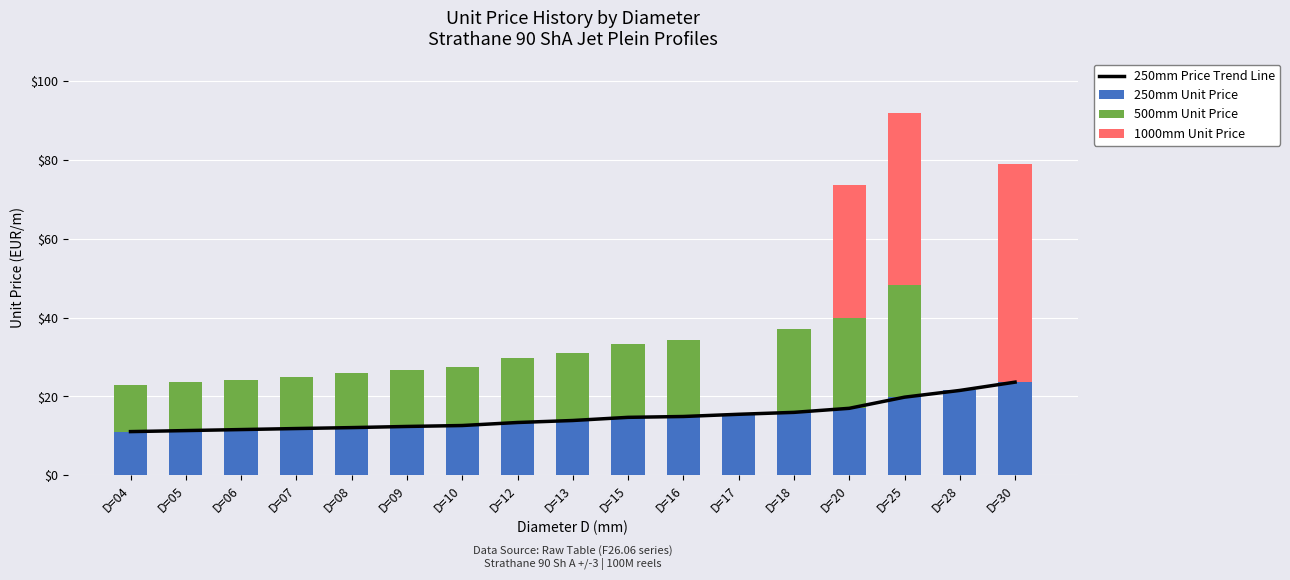

Reading right to left, extract all data points from this chart.

250mm Price Trend Line: 23.6	21.5	19.8	17.0	16.0	15.5	14.9	14.7	13.9	13.4	12.6	12.4	12.1	11.9	11.6	11.4	11.1
250mm Unit Price: 23.6	21.5	19.8	17.0	16.0	15.5	14.9	14.7	13.9	13.4	12.6	12.4	12.1	11.9	11.6	11.4	11.1
500mm Unit Price: 0.0	0.0	28.4	23.0	21.1	0.0	19.3	18.6	17.0	16.2	14.9	14.4	13.9	13.1	12.6	12.4	11.9
1000mm Unit Price: 55.4	0.0	43.7	33.7	0.0	0.0	0.0	0.0	0.0	0.0	0.0	0.0	0.0	0.0	0.0	0.0	0.0